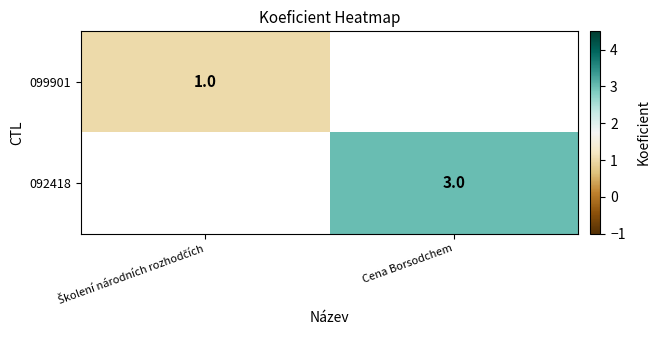

Is it true that 092418 equals 5 at Cena Borsodchem?

False